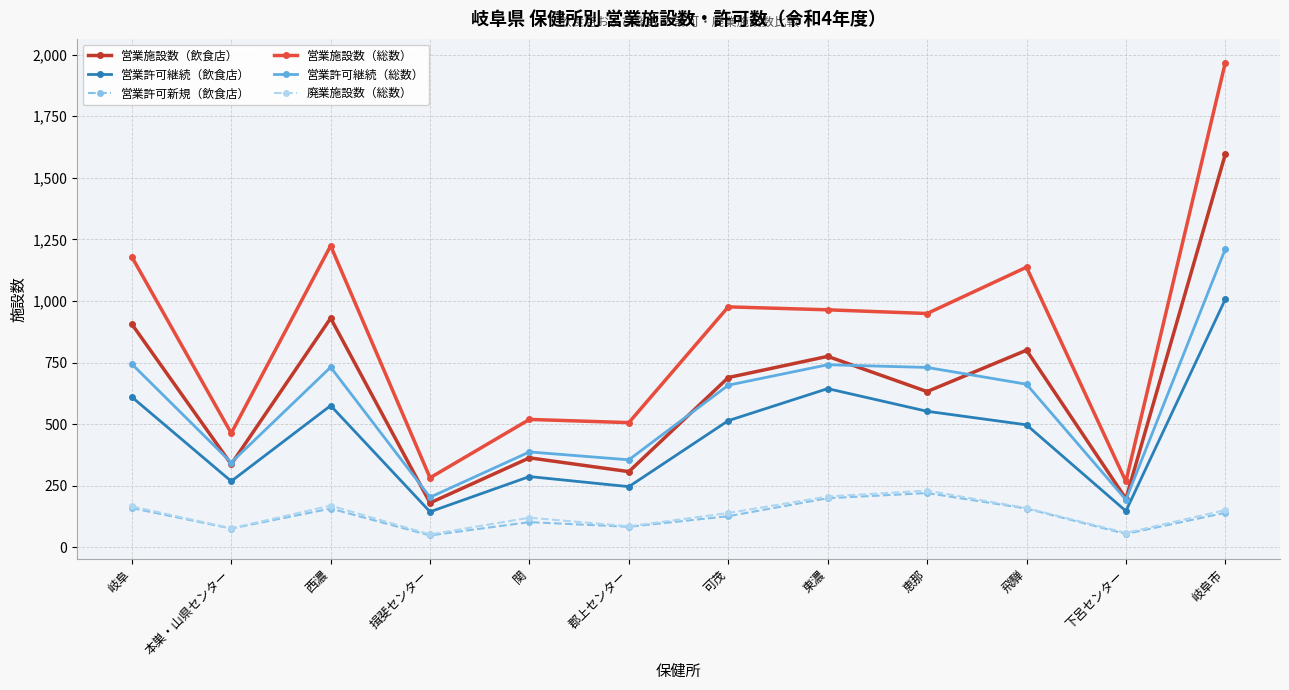

What is the average value of the 営業許可継続（飲食店） series?

458